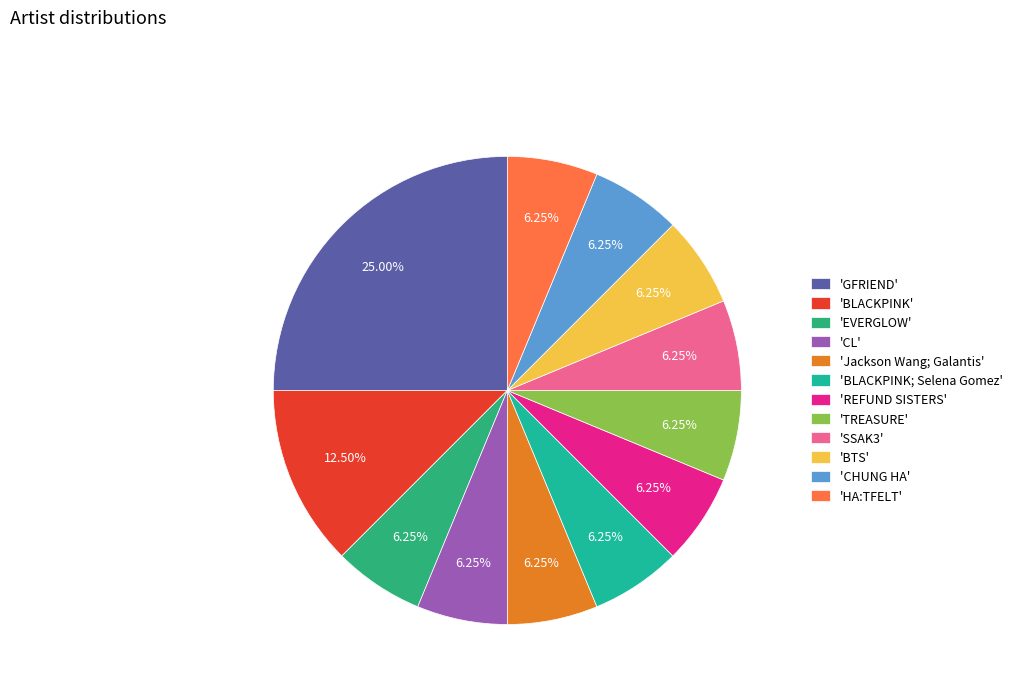

Which category has the biggest portion of the pie?

'GFRIEND'